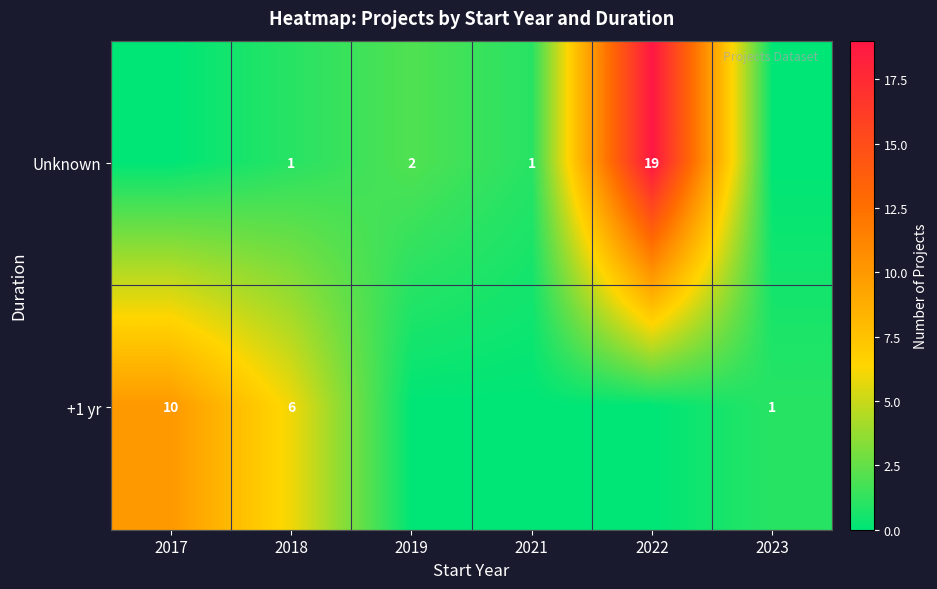

What is the total value across all series at 2018?

7